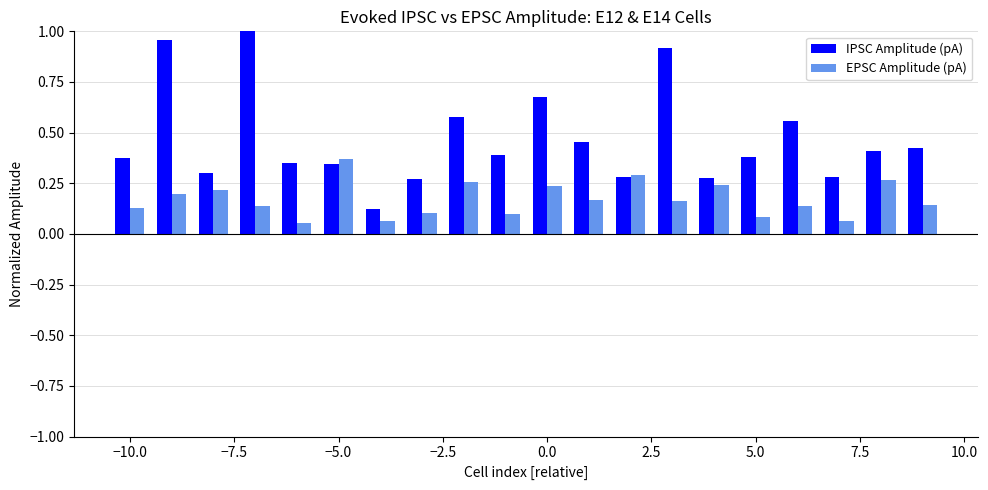

Rank the series by their maximum value, from lowest to highest.

EPSC Amplitude (pA), IPSC Amplitude (pA)